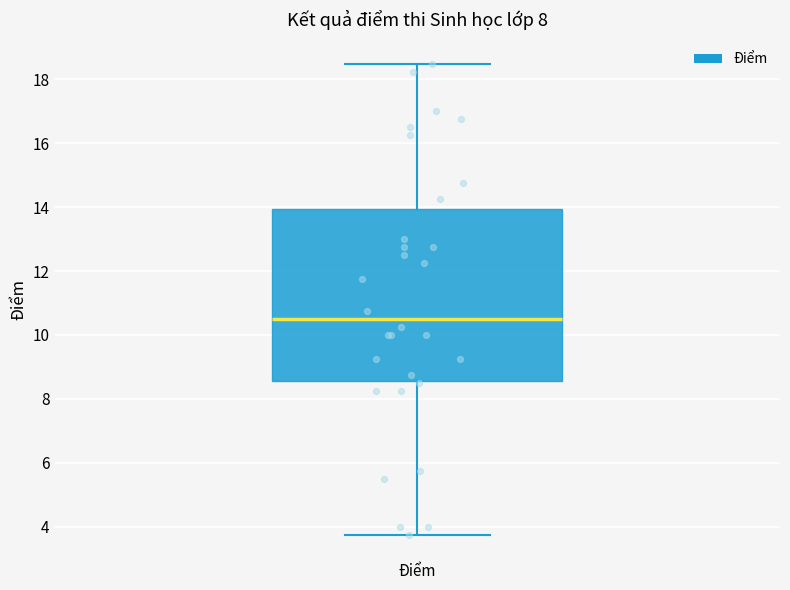

Read this box plot against the y-axis: the position of the median line, the range covered by the box, and the ends of both whiskers. The values are not printed on the chart, so give them approximately, as read against the axis.

median 10.6, box 8.6 to 14.0, whiskers 3.8 to 18.6